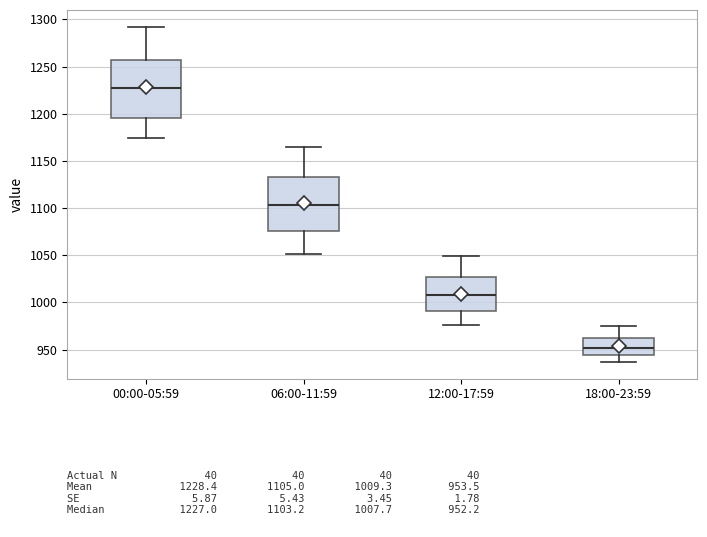

Which box's median line is the highest?

00:00-05:59